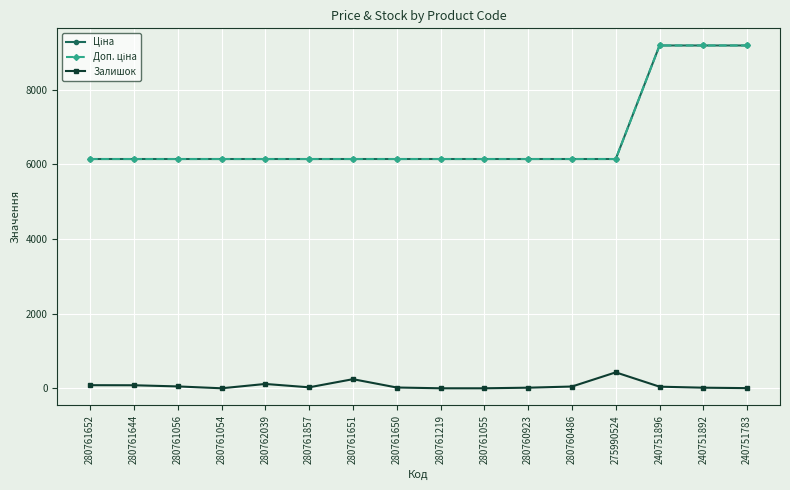

True or false: Ціна and Залишок cross at least once.

False